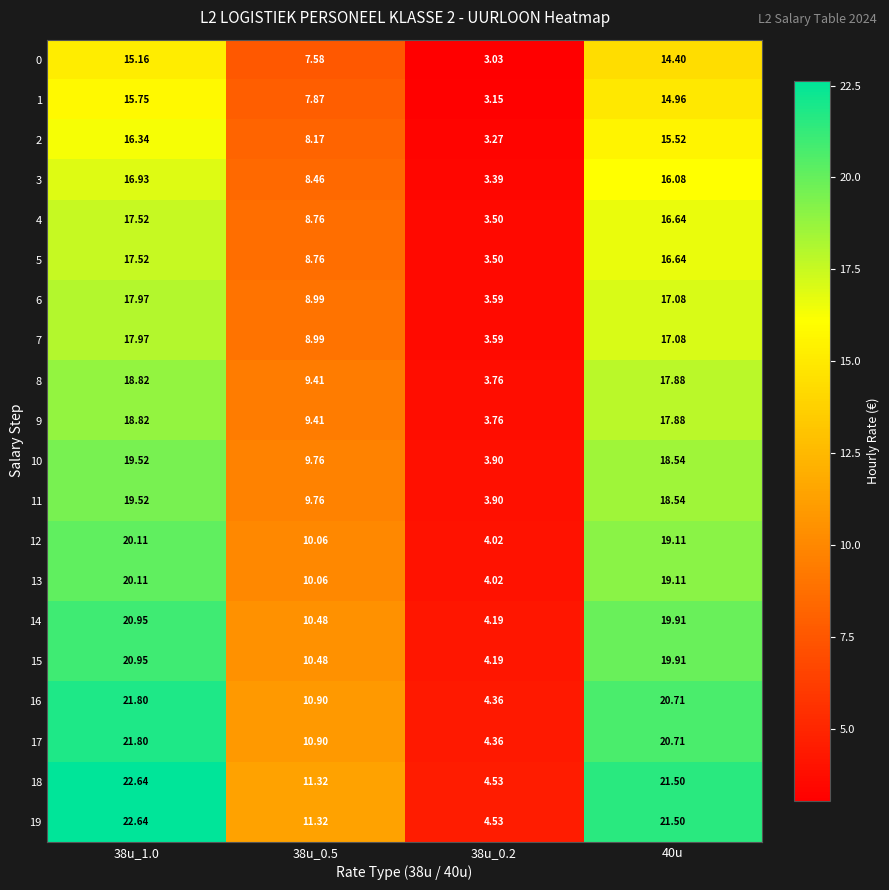

Is the value of 4 at 38u_1.0 greater than the value of 1 at 38u_1.0?

Yes